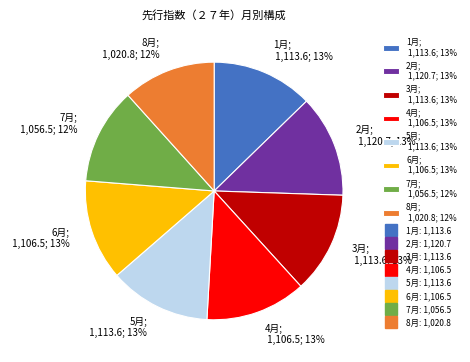

Does any single category account for the majority?

No